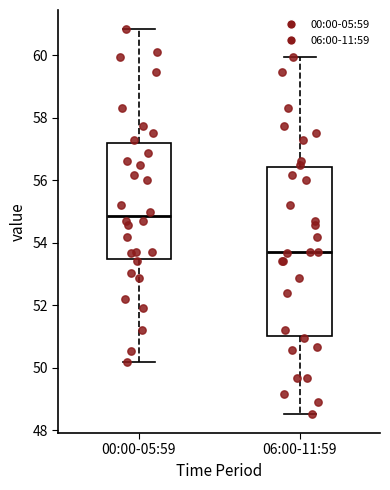

Reading left to right, transcribe this box plot: for each box, give where its median line is, the range the box spans, and where its two whiskers end, as read against the y-axis. The values are not printed on the chart, so give them approximately, as read against the axis.

00:00-05:59: median 54.8, box 53.4 to 57.2, whiskers 50.2 to 60.8
06:00-11:59: median 53.8, box 51.0 to 56.4, whiskers 48.6 to 60.0